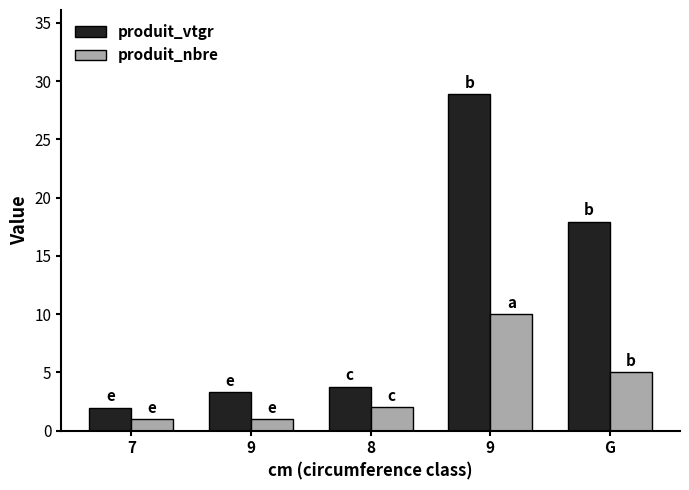

Which series has the widest spread of values?

produit_vtgr